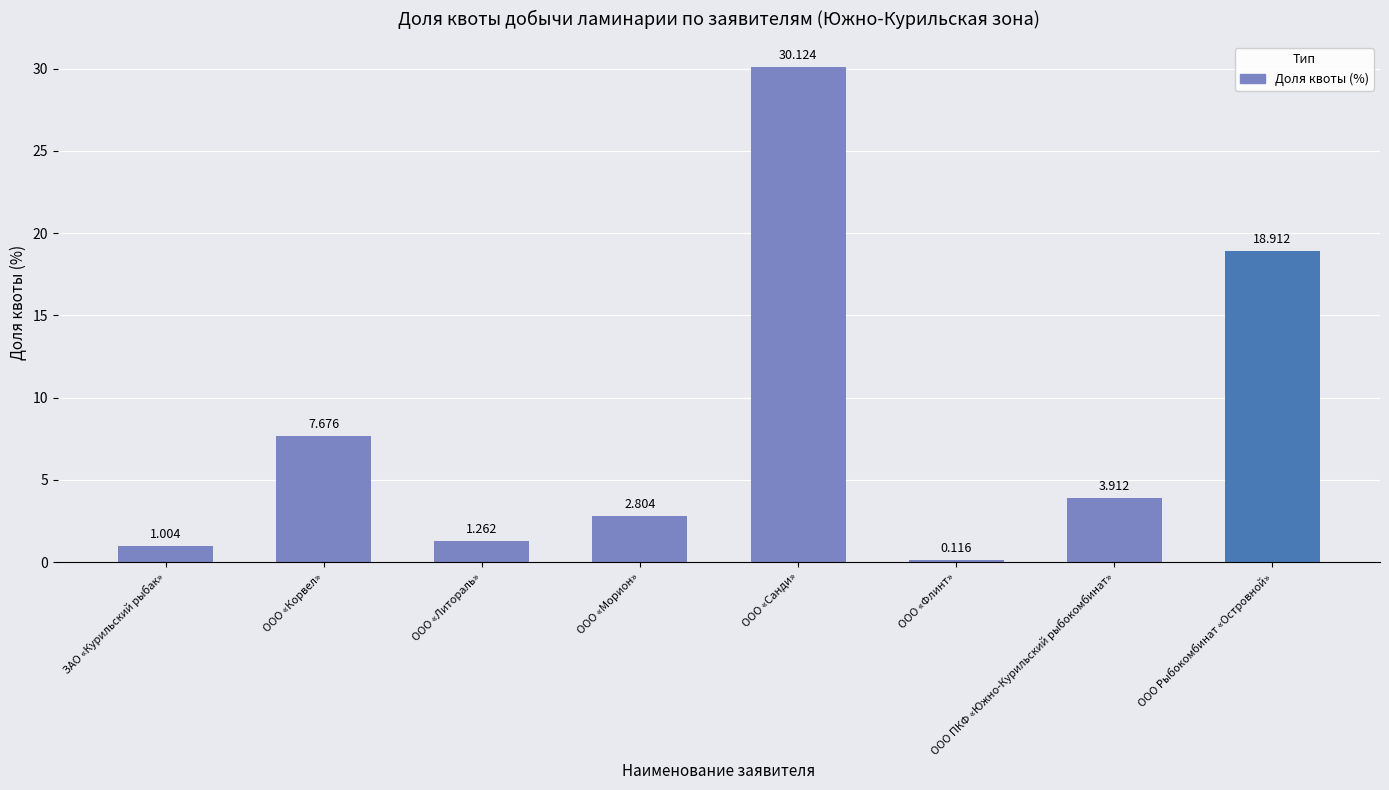

How many bars are there in total?

8